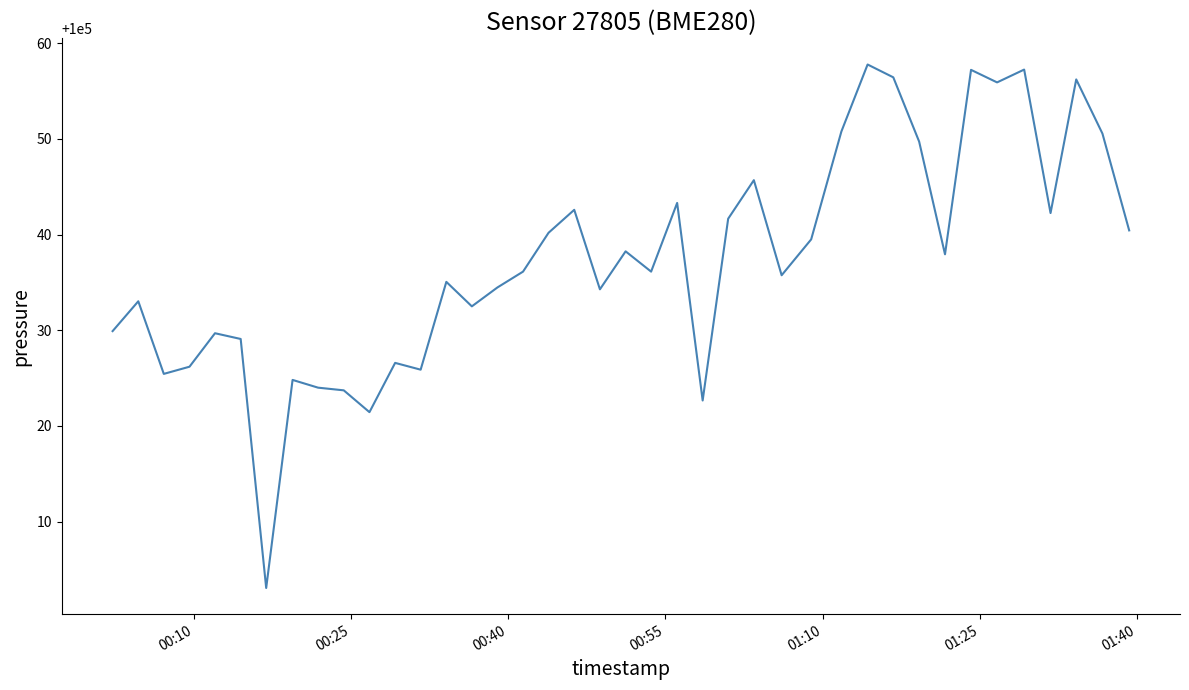

What is the difference between the maximum and minimum values?

54.7